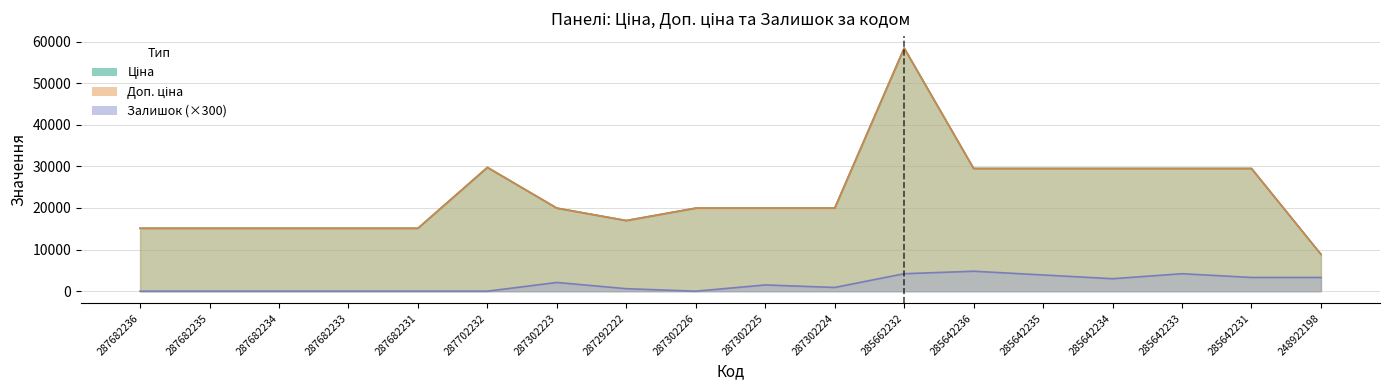

How many lines are shown in the chart?

3